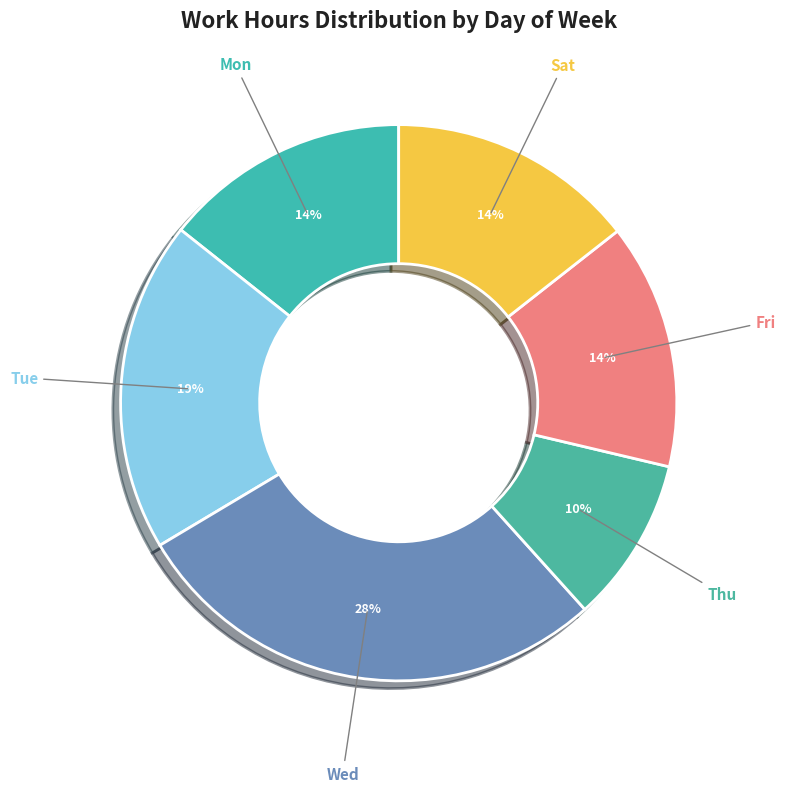

How many segments does this pie chart have?

6